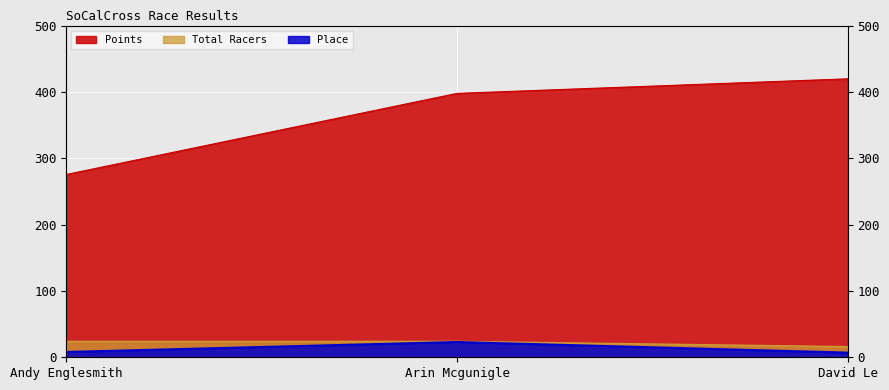

Rank the series at Arin Mcgunigle from highest to lowest value.

Points, Total Racers, Place